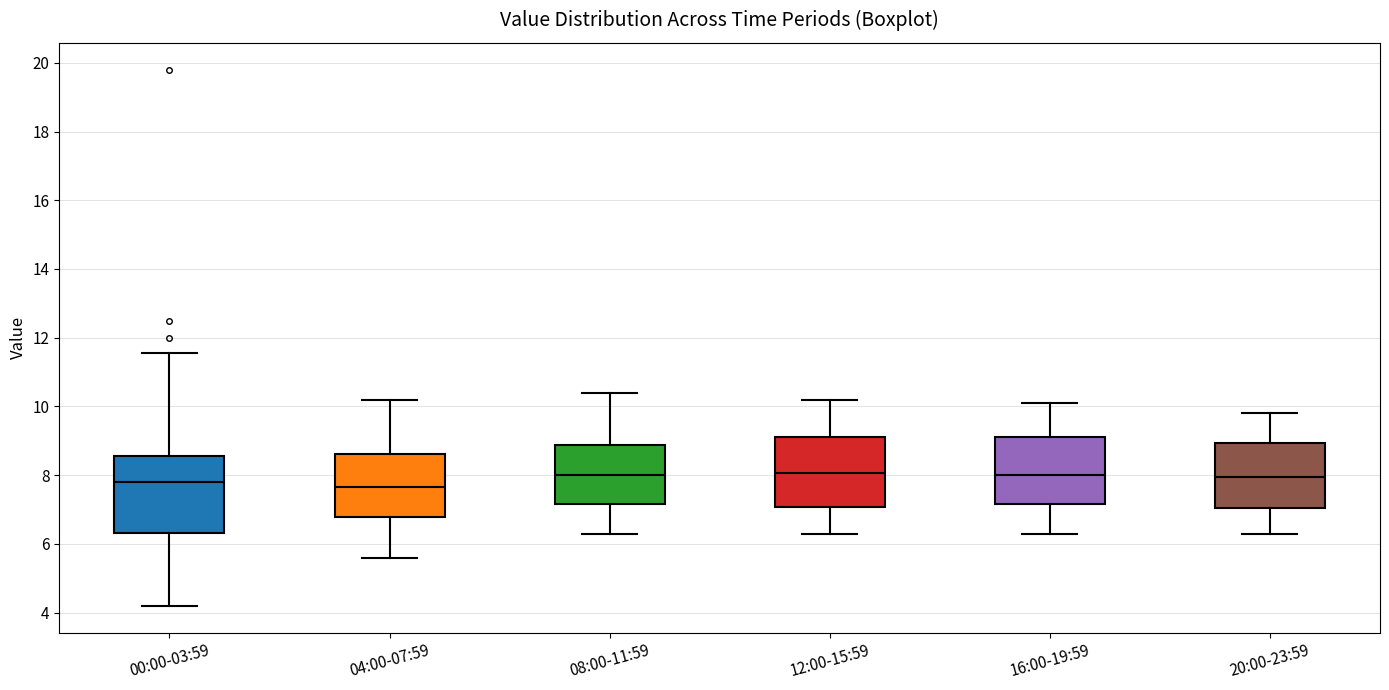

Reading left to right, read every box against the y-axis: the position of its median line, the range the box covers, and the ends of its whiskers. The values are not printed on the chart, so give them approximately, as read against the axis.

00:00-03:59: median 7.8, box 6.4 to 8.6, whiskers 4.2 to 11.6
04:00-07:59: median 7.6, box 6.8 to 8.6, whiskers 5.6 to 10.2
08:00-11:59: median 8.0, box 7.2 to 8.8, whiskers 6.4 to 10.4
12:00-15:59: median 8.0, box 7.0 to 9.2, whiskers 6.4 to 10.2
16:00-19:59: median 8.0, box 7.2 to 9.2, whiskers 6.4 to 10.2
20:00-23:59: median 8.0, box 7.0 to 9.0, whiskers 6.4 to 9.8